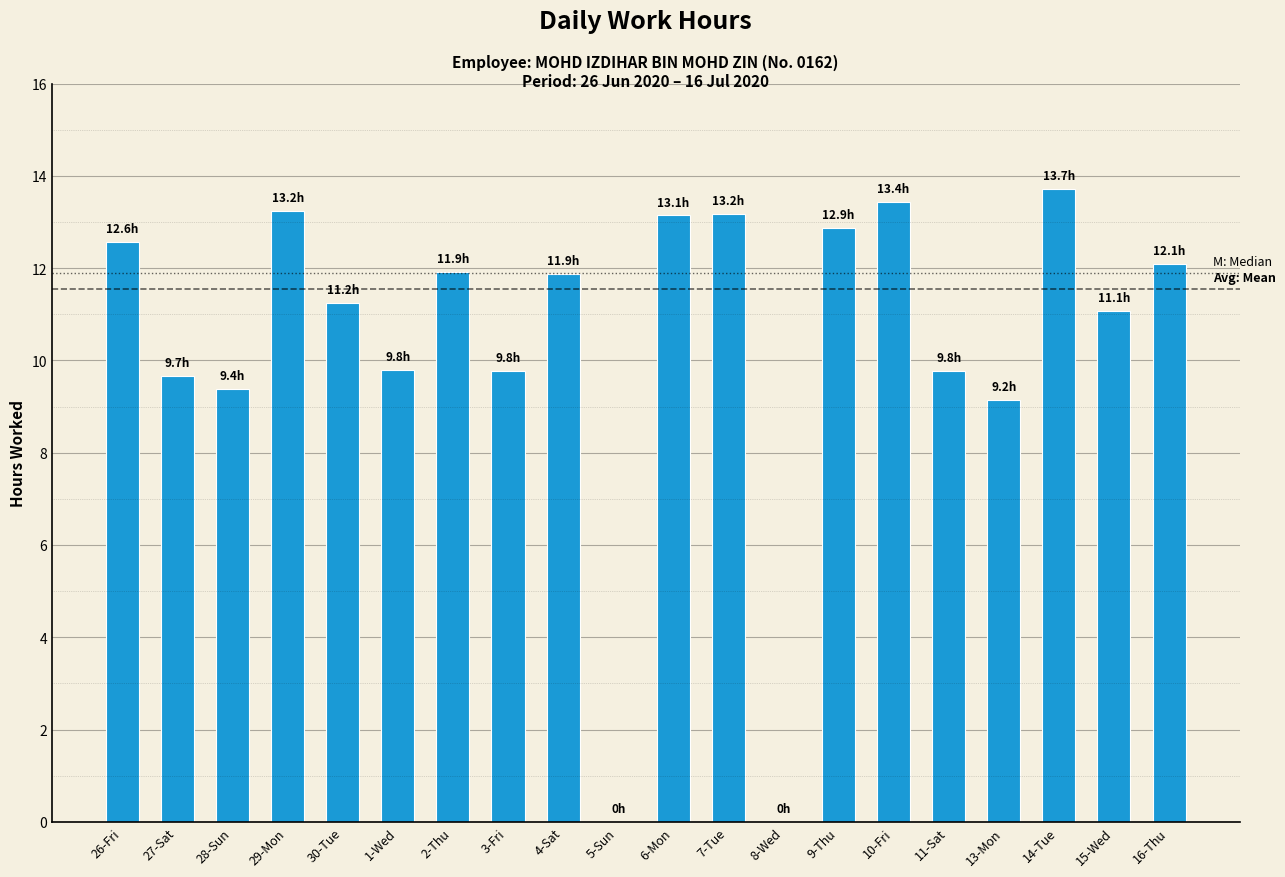

How many data points are above 11?

12